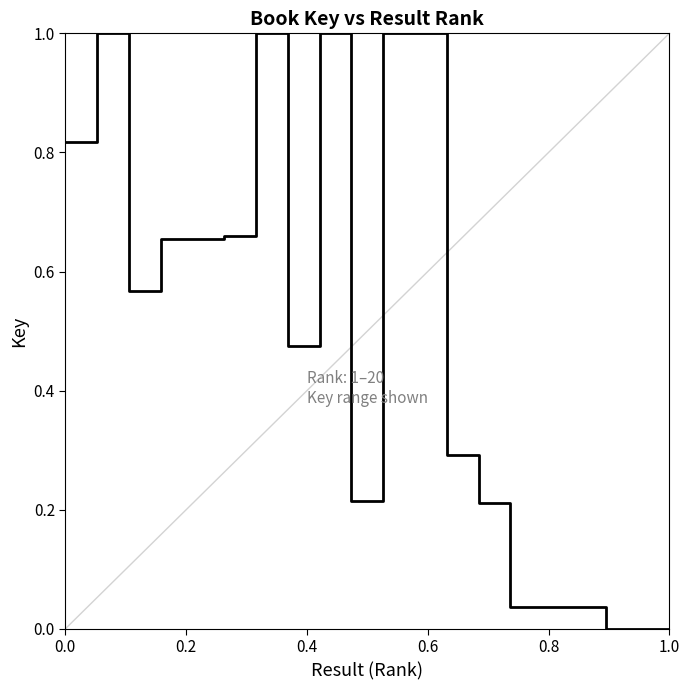

What is the greatest value displayed?

1.0